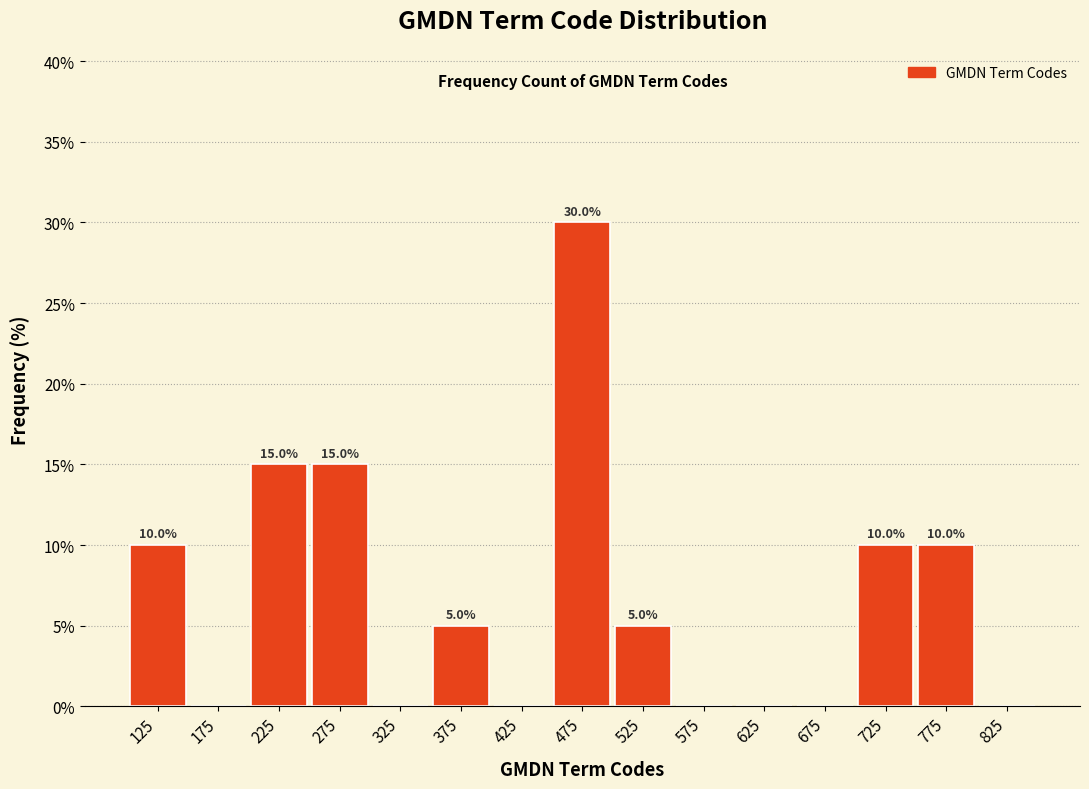

Over which range of the x-axis is the bar tallest?

450 to 500